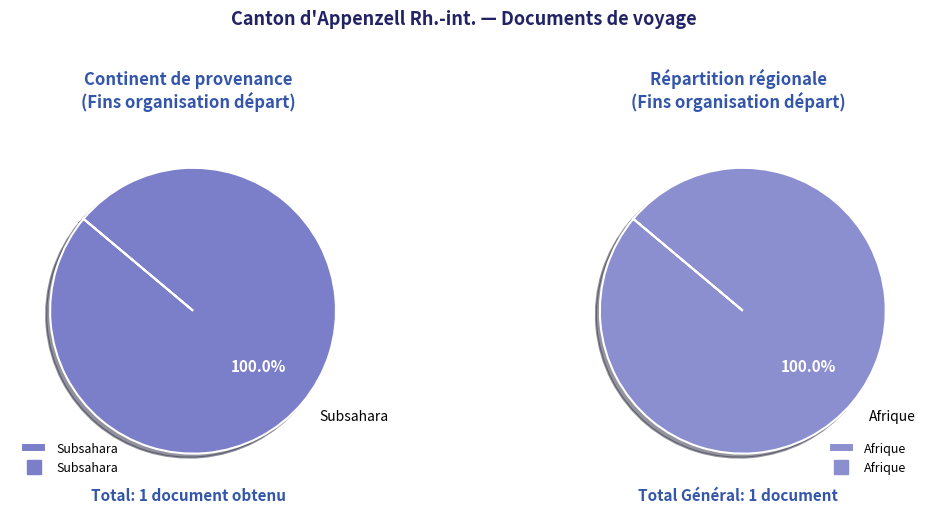

What percentage is NOT represented by Océanie?

100.0%